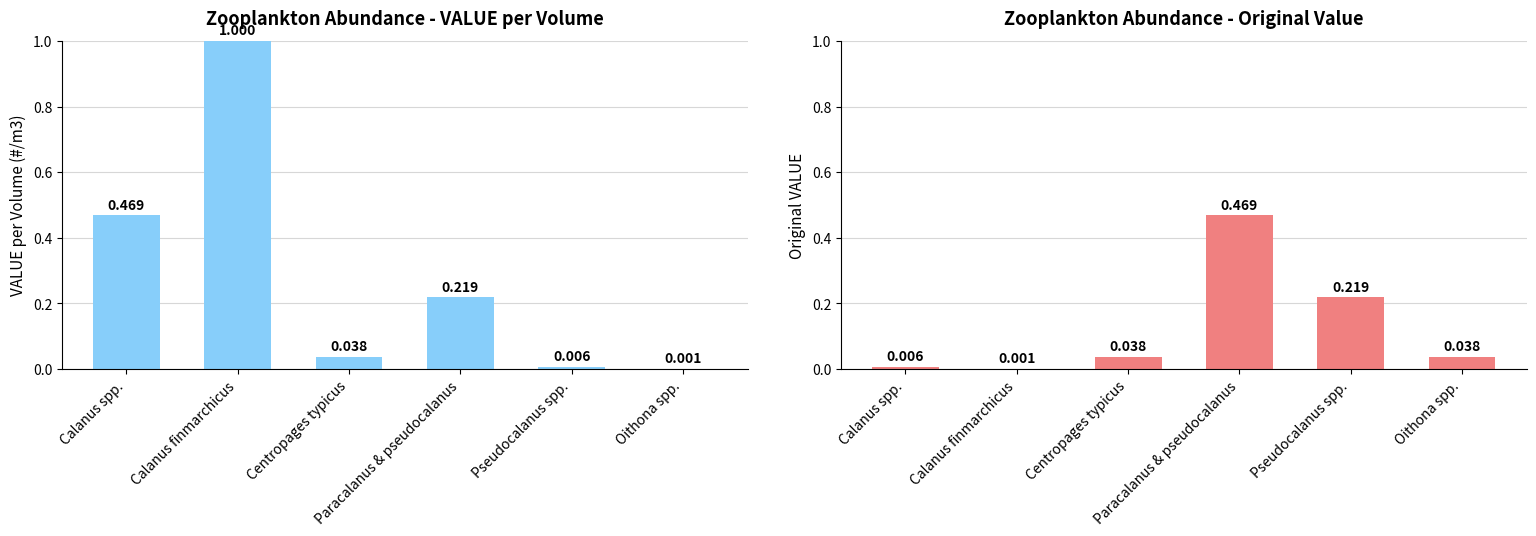

At how many categories does at least one series exceed 0?

6